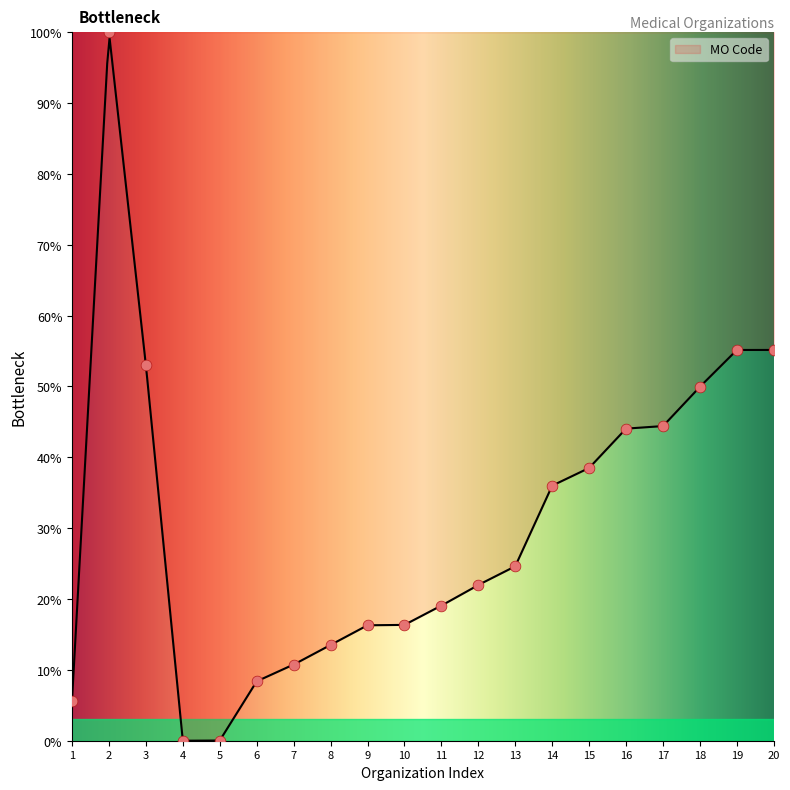

What is the change in value from 9 to 12?

+5.7